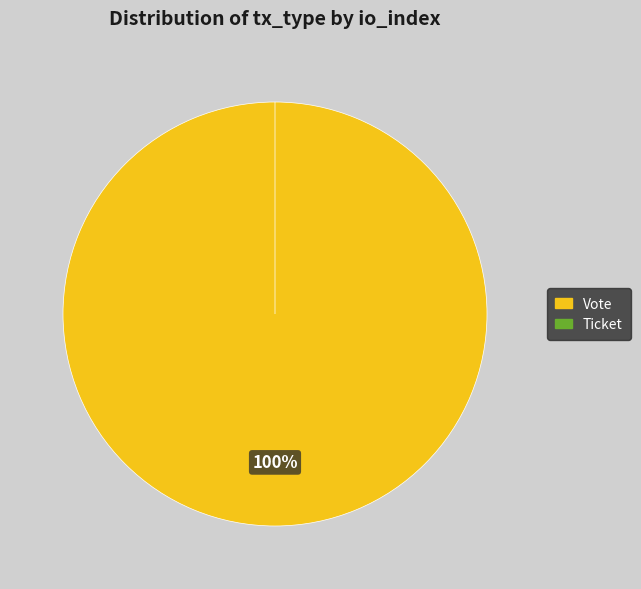

To the nearest percent, what is the combined percentage of Vote and Ticket?

100%